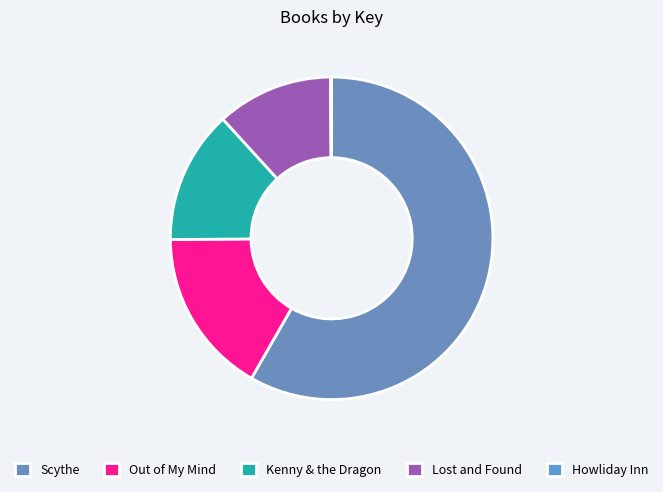

True or false: Howliday Inn accounts for 0% of the total.

True